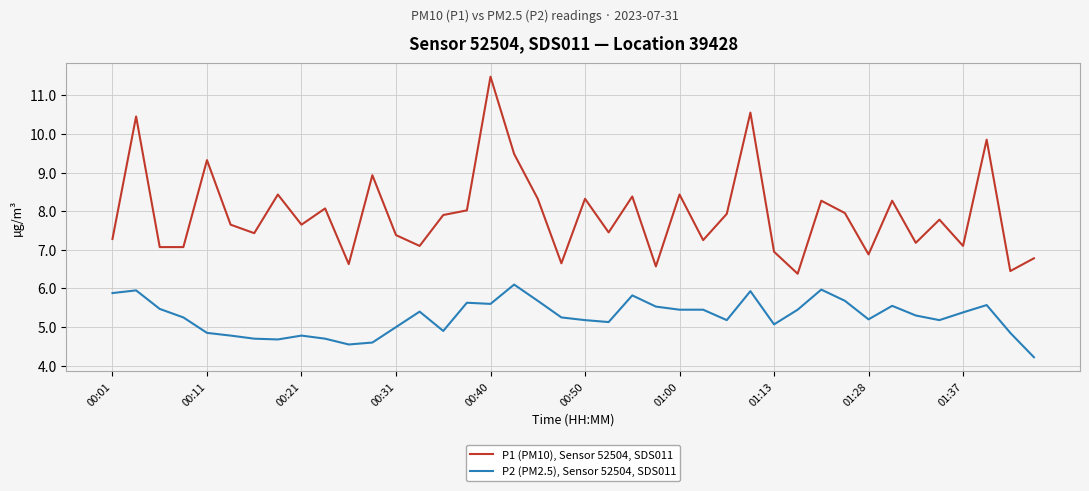

List the series in order of their peak value, highest first.

P1 (PM10), Sensor 52504, SDS011, P2 (PM2.5), Sensor 52504, SDS011